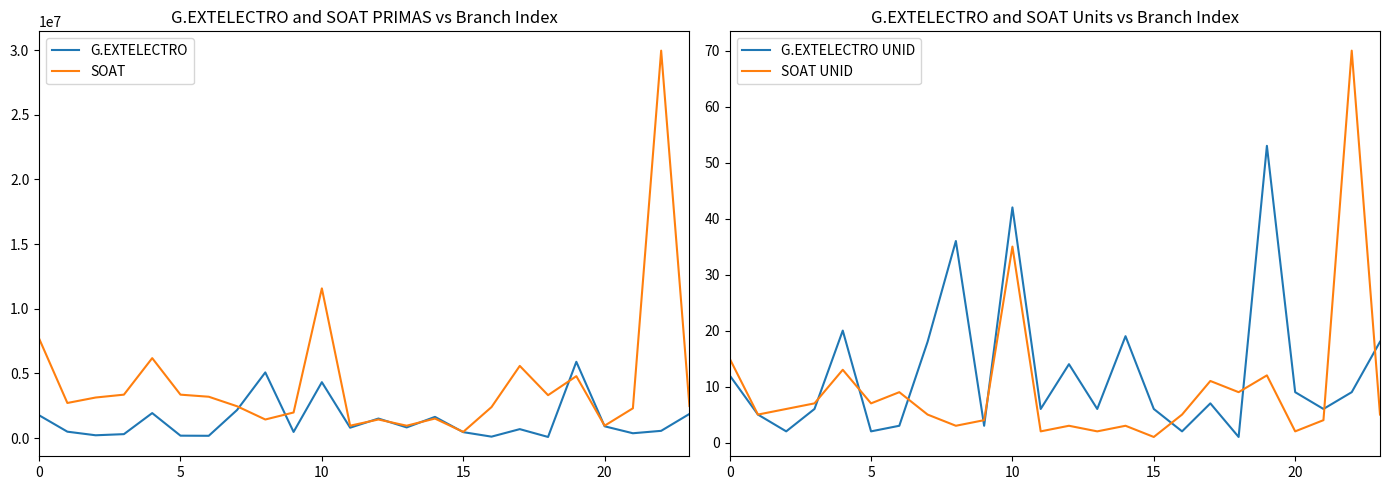

Which label corresponds to the smallest value in the chart?

18